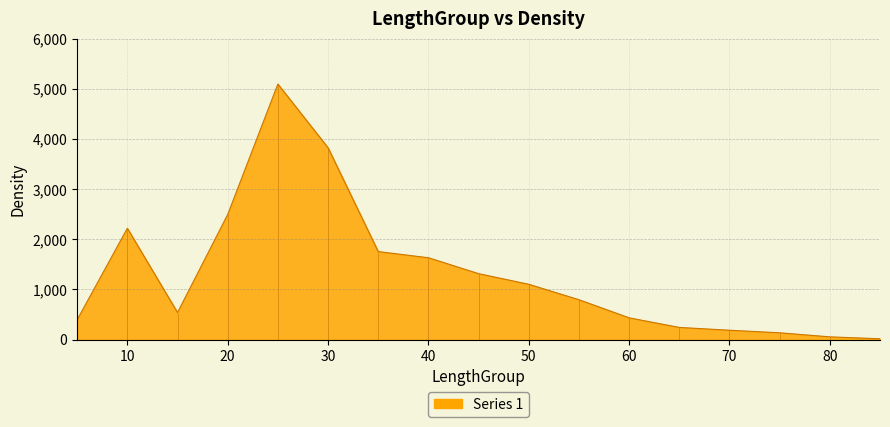

At which category does the data reach its first local valley?

15